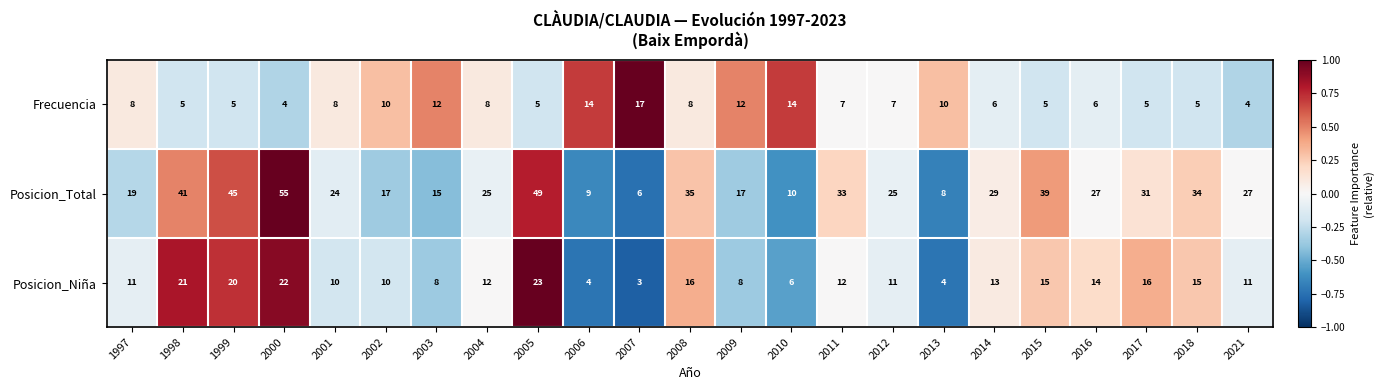

Rank the series by their average value, from lowest to highest.

Frecuencia, Posicion_Niña, Posicion_Total